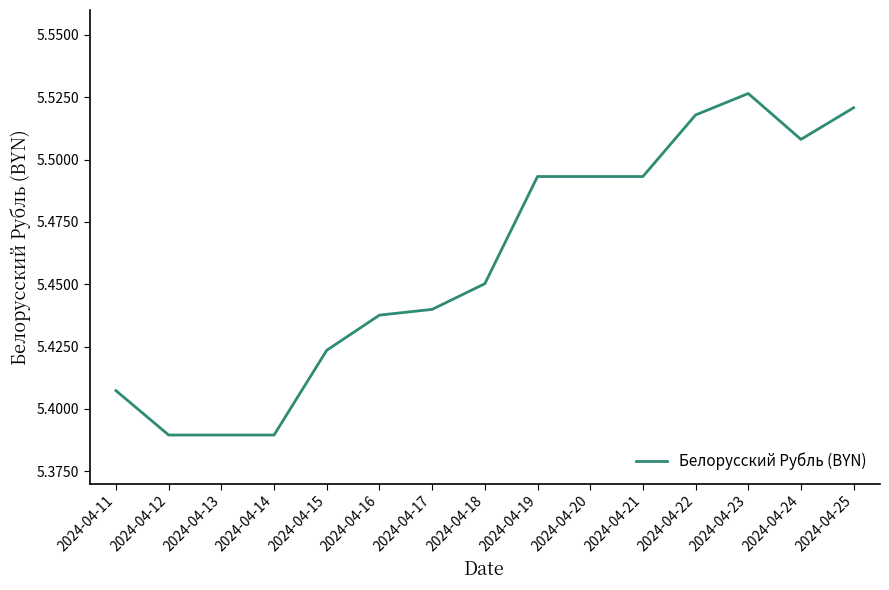

How many values are between 5 and 6?

15